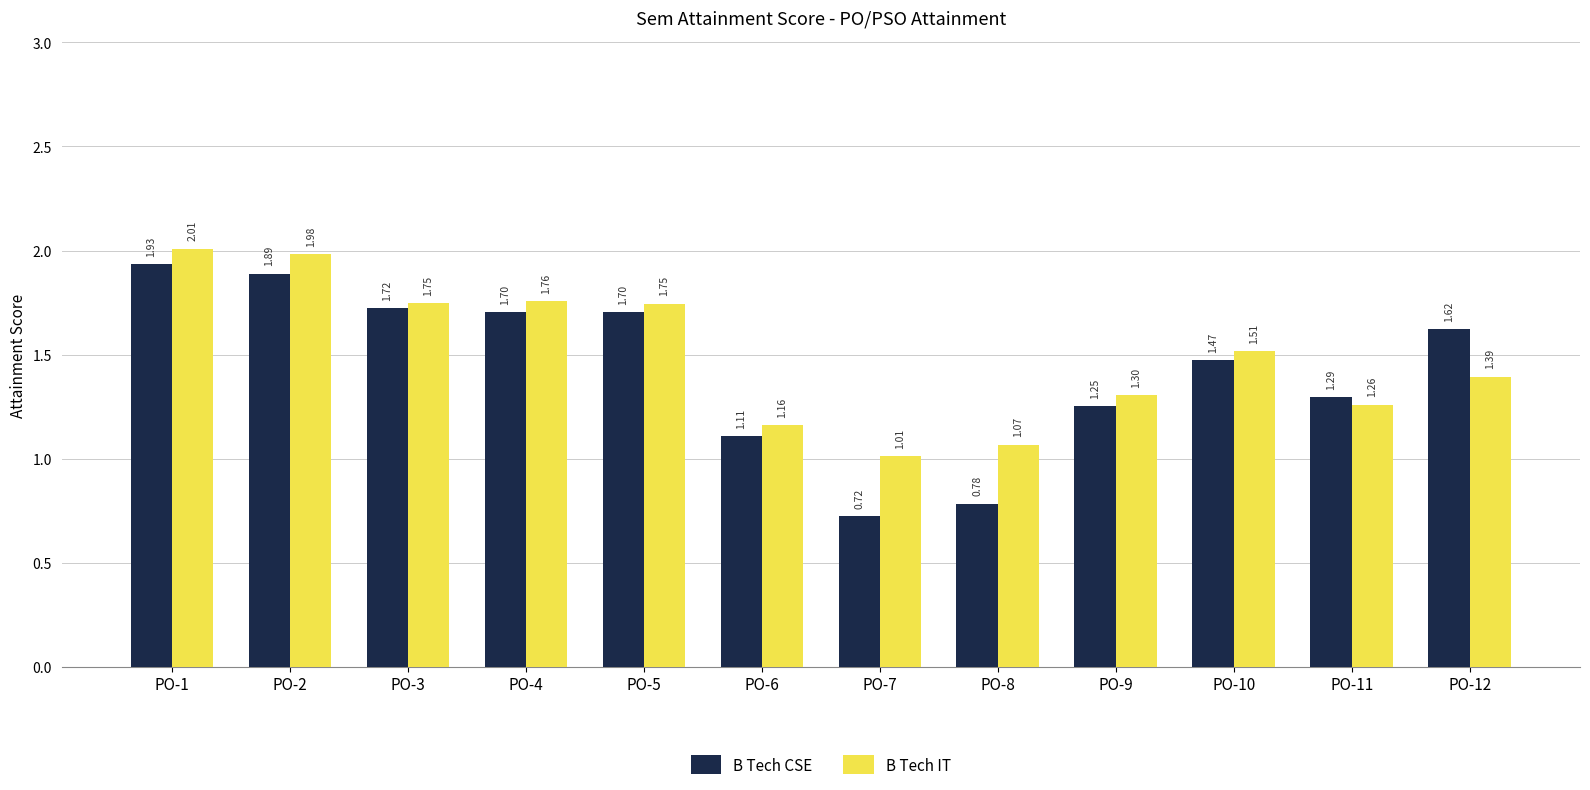

List the series in order of their overall mean, highest first.

B Tech IT, B Tech CSE